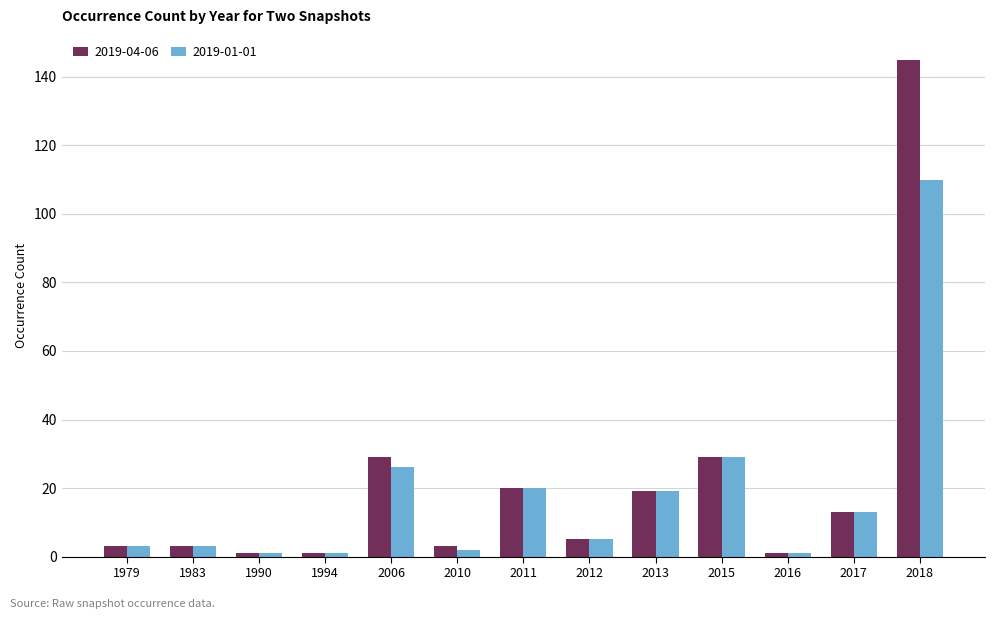

What value does the 2019-01-01 series have at 1979, to the nearest 5?

5